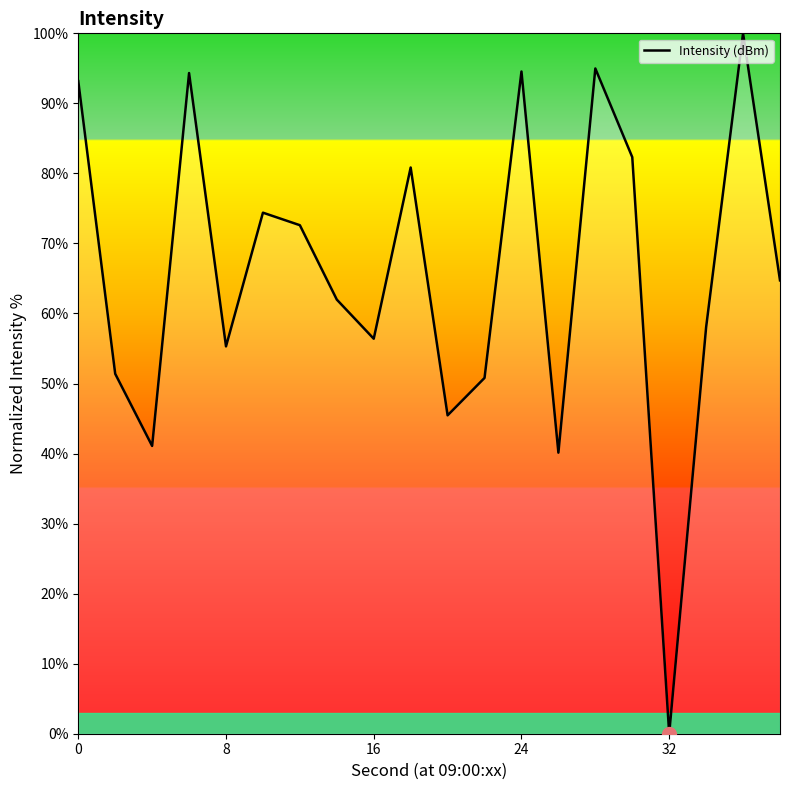

What is the maximum value shown in the chart?

100.0